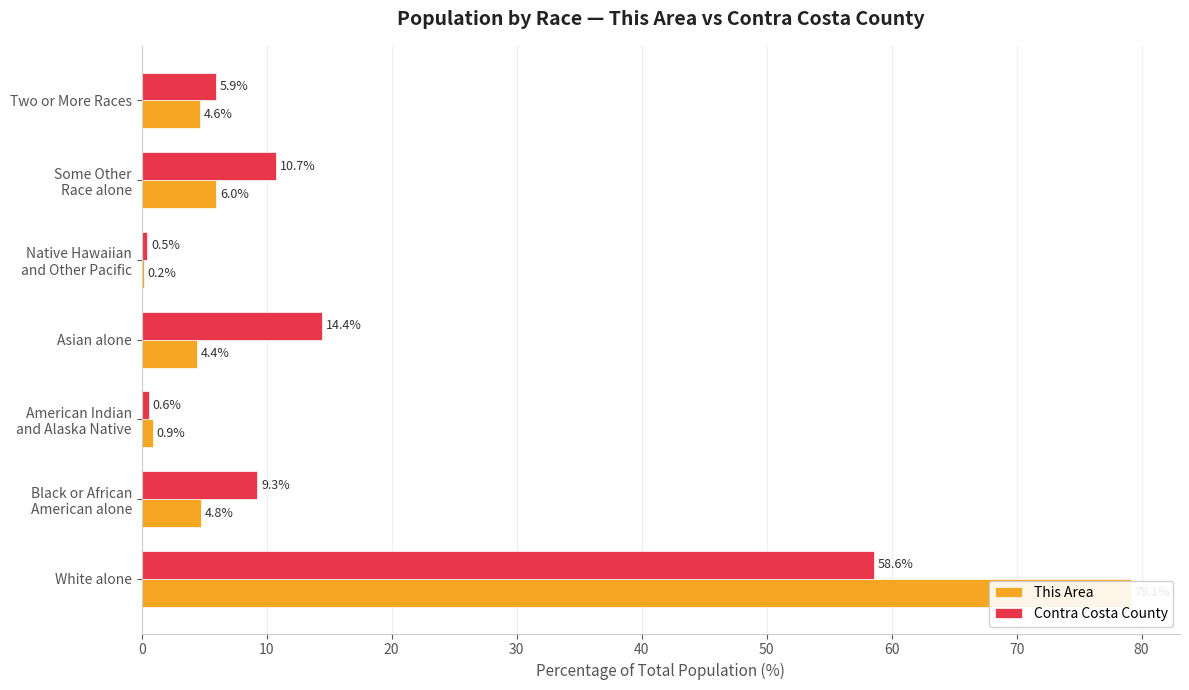

The value of Contra Costa County at 0 is 97.5. True or false?

False